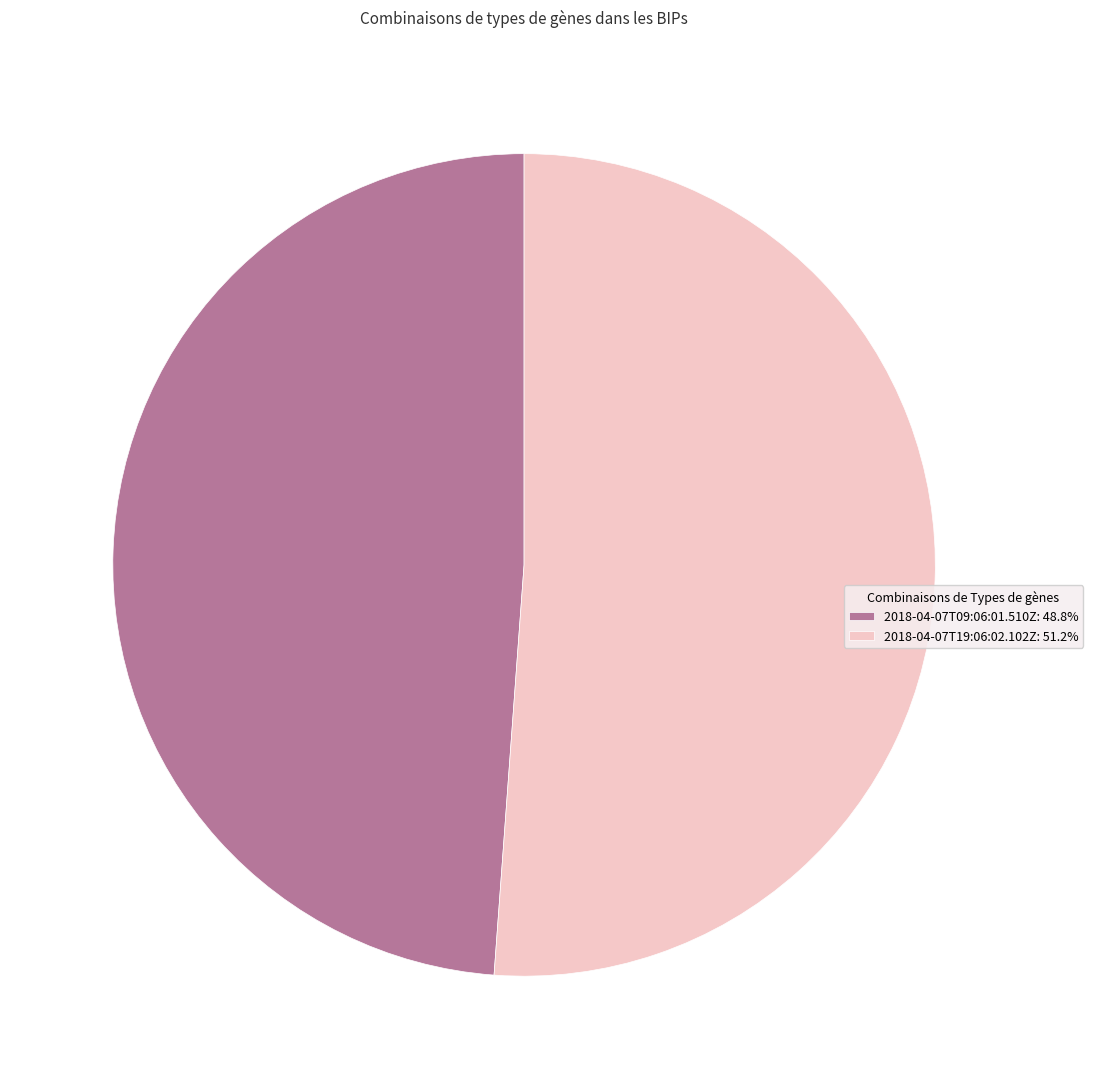

True or false: 2018-04-07T09:06:01.510Z accounts for 43% of the total.

False